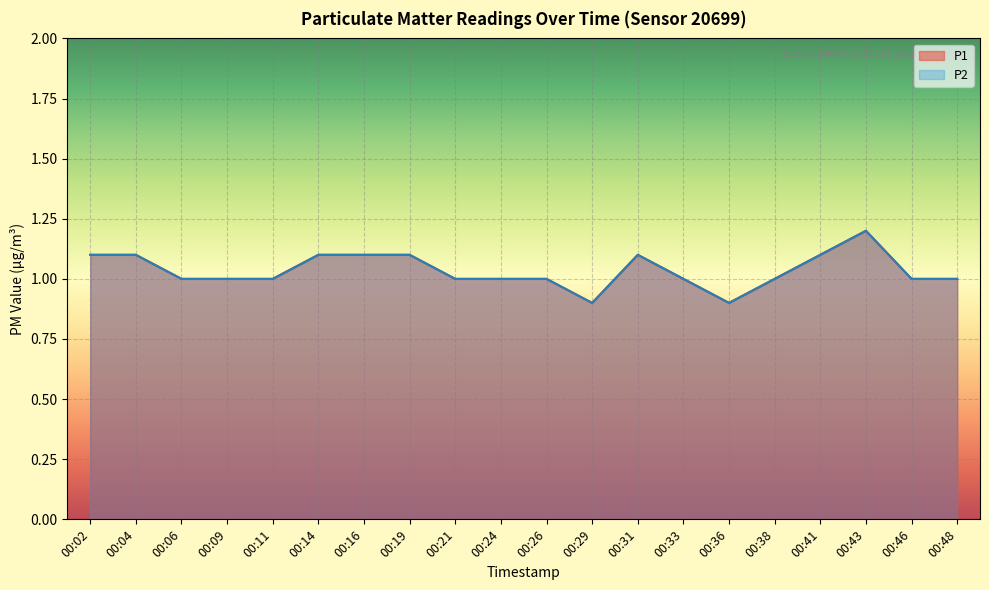

Reading left to right, extract all data points from this chart.

P1: 00:02=1.1	00:04=1.1	00:06=1.0	00:09=1.0	00:11=1.0	00:14=1.1	00:16=1.1	00:19=1.1	00:21=1.0	00:24=1.0	00:26=1.0	00:29=0.9	00:31=1.1	00:33=1.0	00:36=0.9	00:38=1.0	00:41=1.1	00:43=1.2	00:46=1.0	00:48=1.0
P2: 00:02=1.1	00:04=1.1	00:06=1.0	00:09=1.0	00:11=1.0	00:14=1.1	00:16=1.1	00:19=1.1	00:21=1.0	00:24=1.0	00:26=1.0	00:29=0.9	00:31=1.1	00:33=1.0	00:36=0.9	00:38=1.0	00:41=1.1	00:43=1.2	00:46=1.0	00:48=1.0